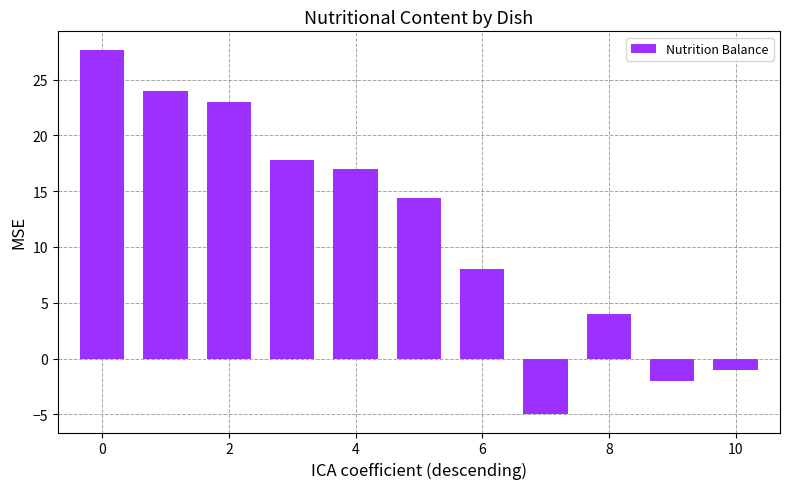

How many bars are there in total?

11